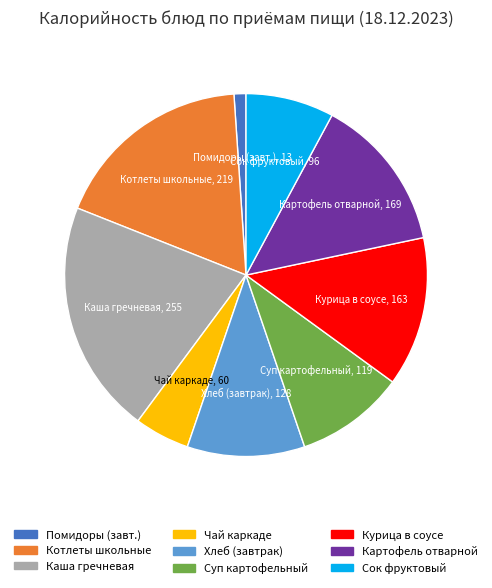

Does any single category account for the majority?

No